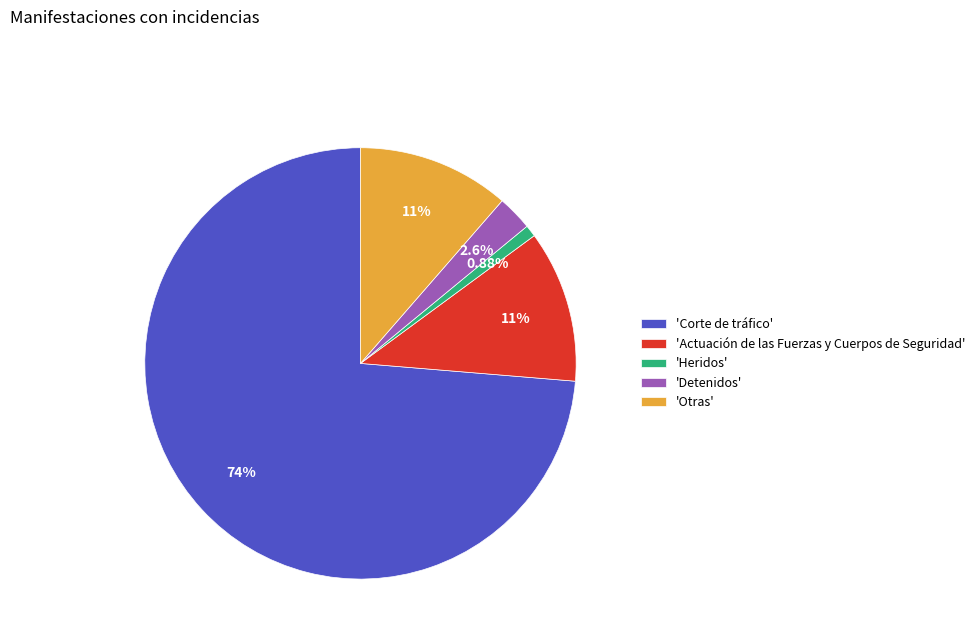

Is 'Detenidos' the majority of the pie?

No